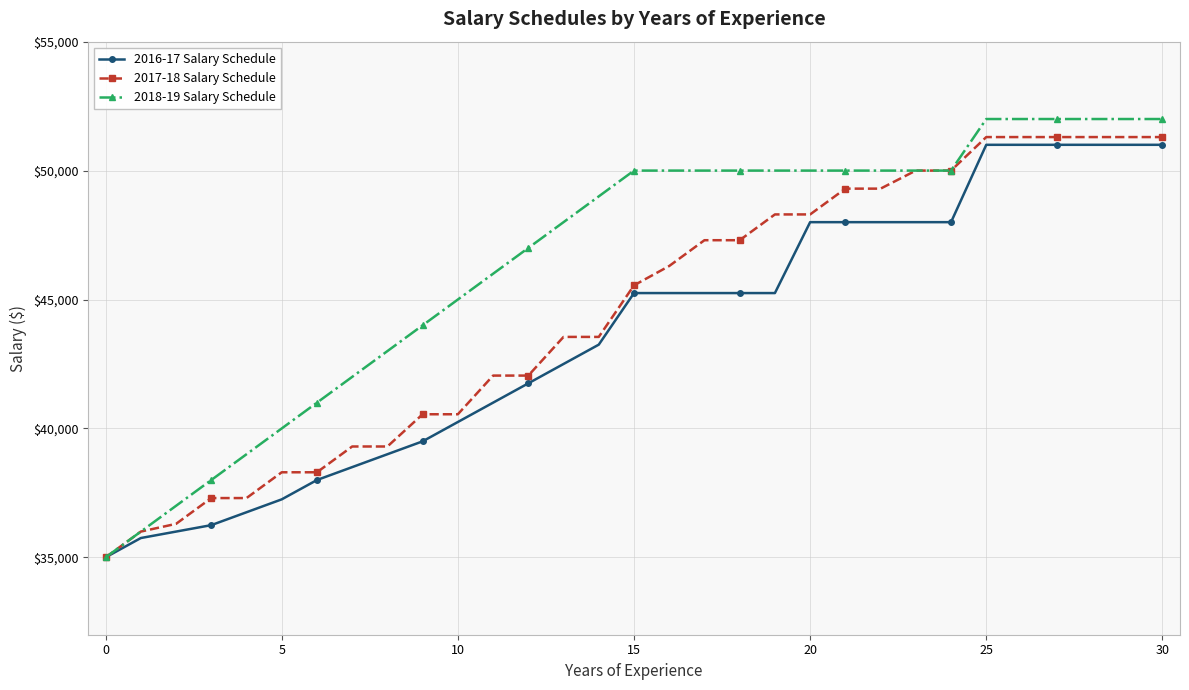

What is the value of the 2017-18 Salary Schedule point at the 20th from the left?

48300